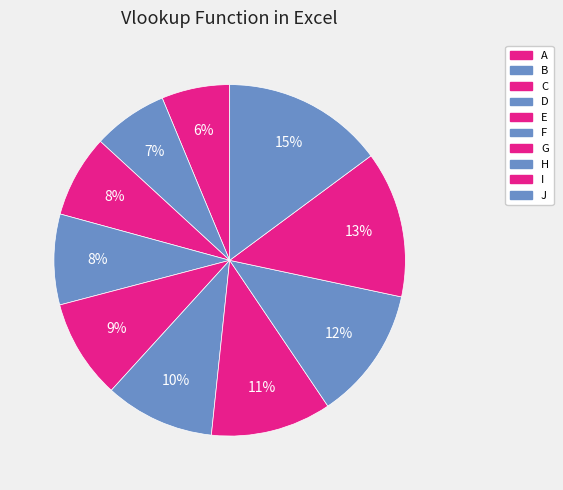

Count the number of slices in the pie.

10